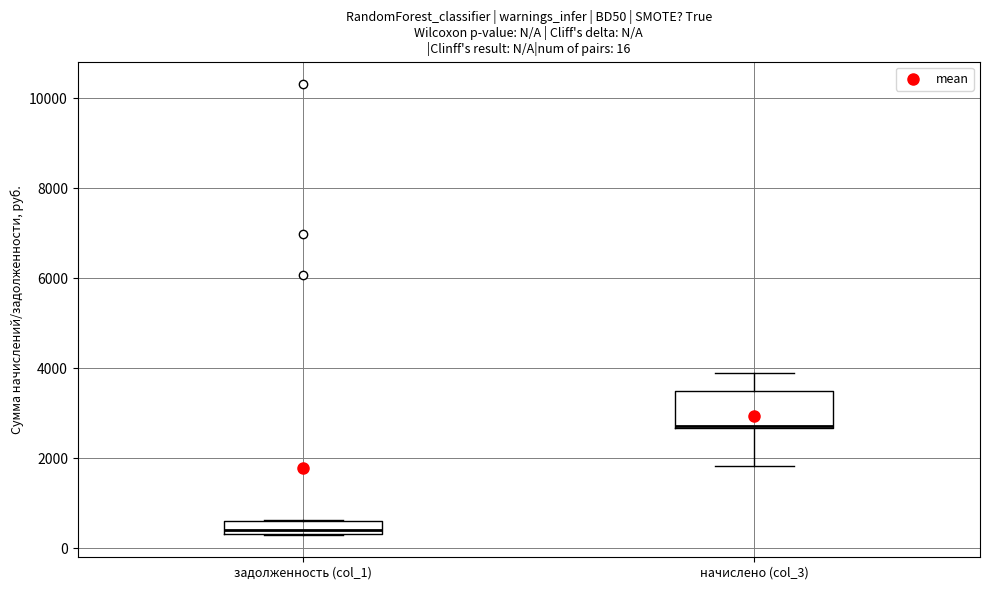

Comparing the boxes themselves (not the whiskers), which one is the tallest?

начислено (col_3)